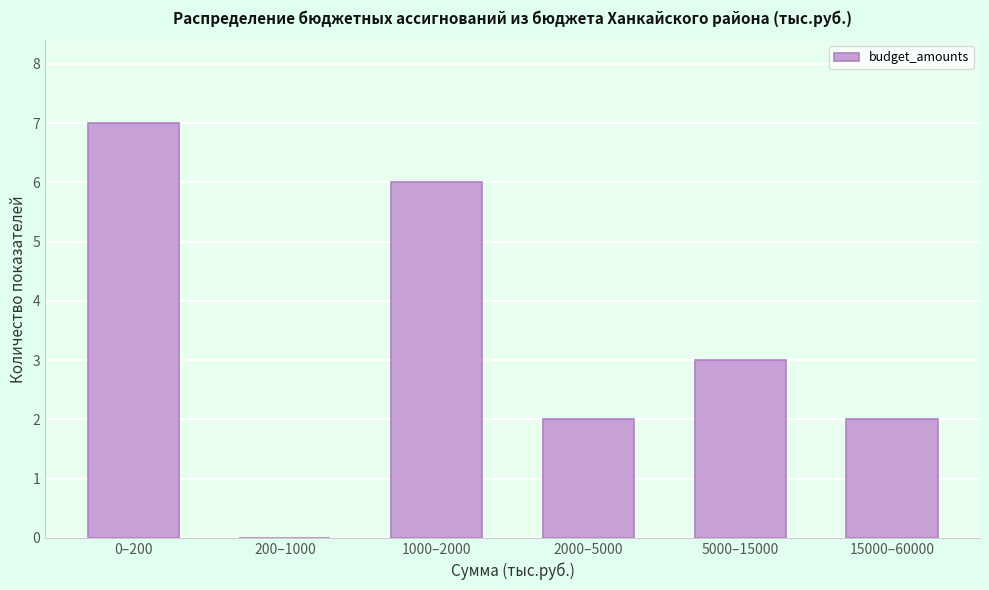

Reading left to right, what are all the values shown in this chart?

0–200=7	200–1000=0	1000–2000=6	2000–5000=2	5000–15000=3	15000–60000=2